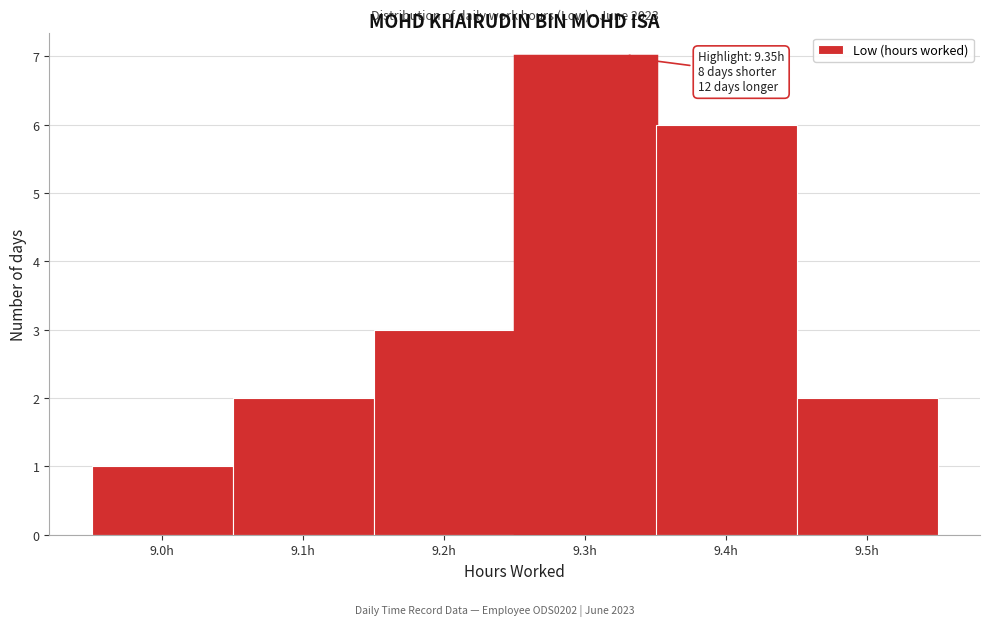

Reading left to right, extract all data points from this chart.

9.0h=1	9.1h=2	9.2h=3	9.3h=7	9.4h=6	9.5h=2